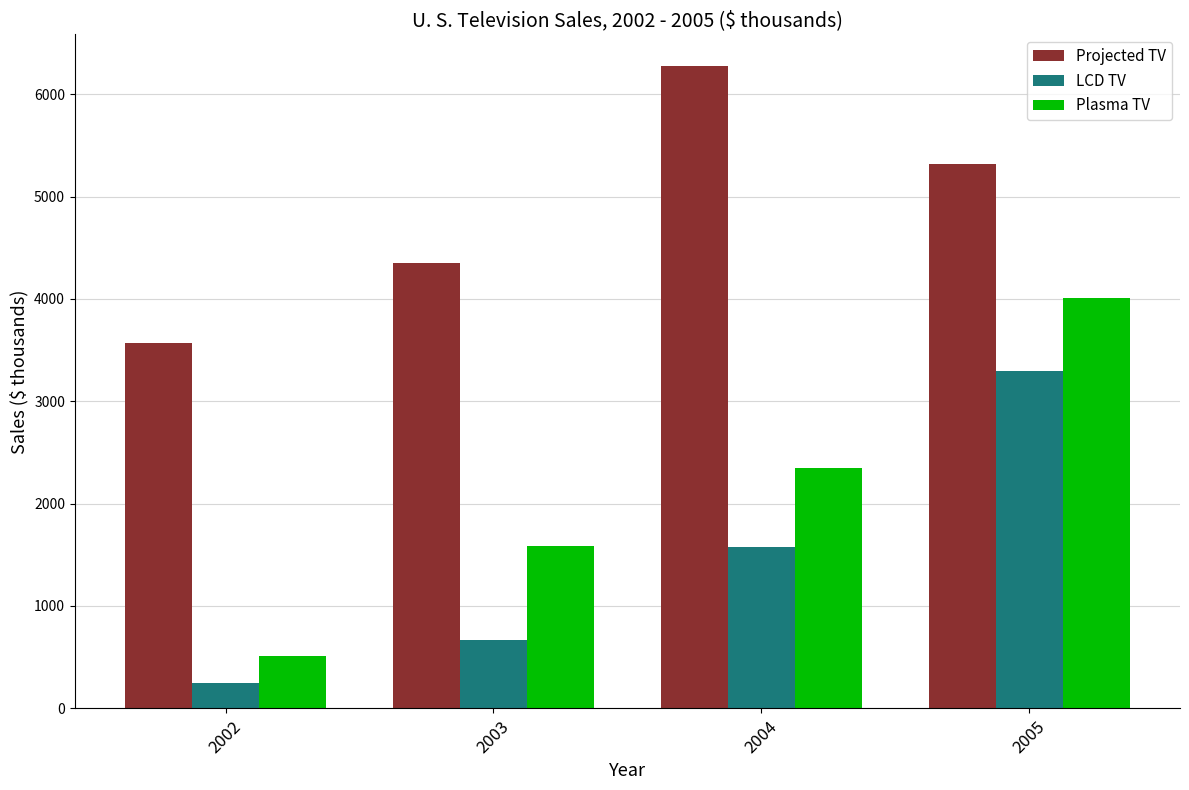

Does the chart contain any negative values?

No